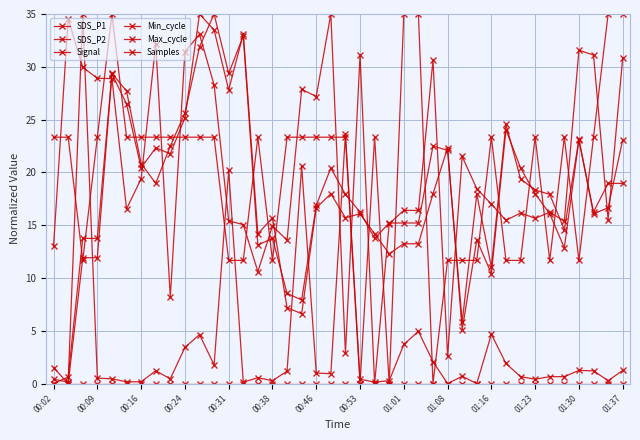

How many positive values does the Samples series have?

39